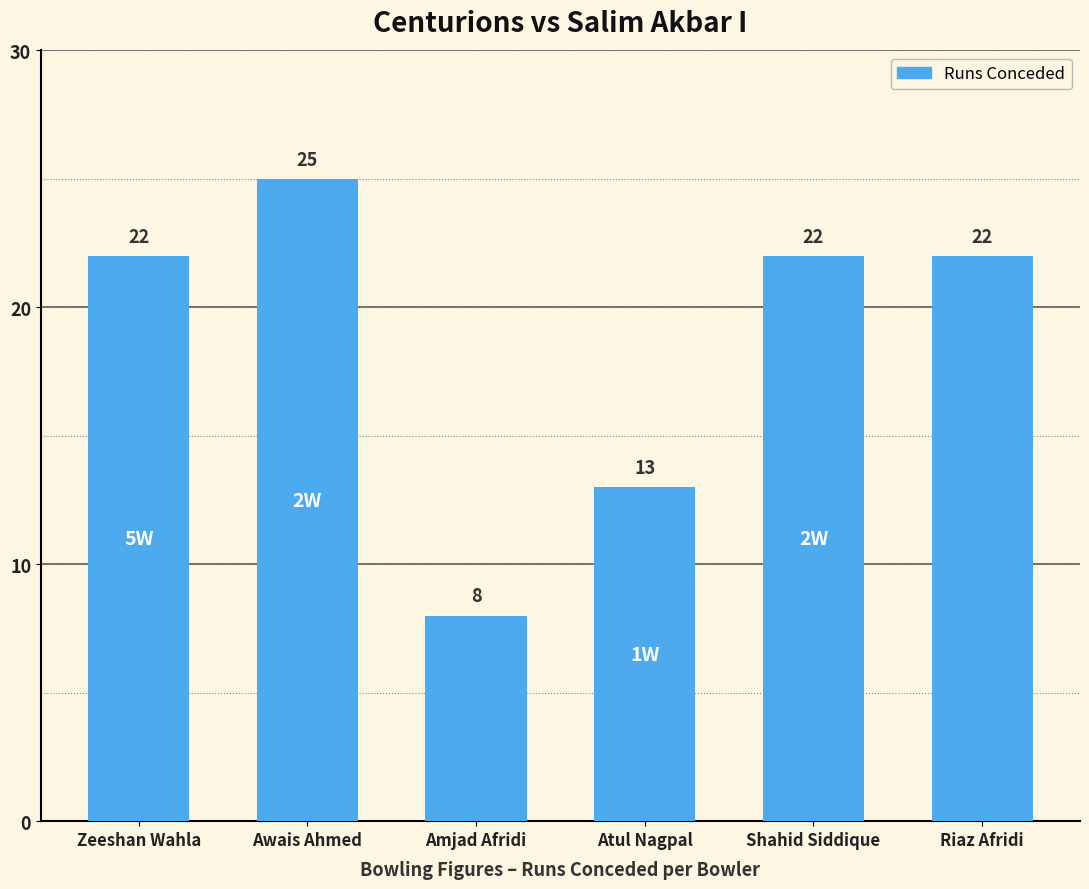

Are the bars horizontal?

No